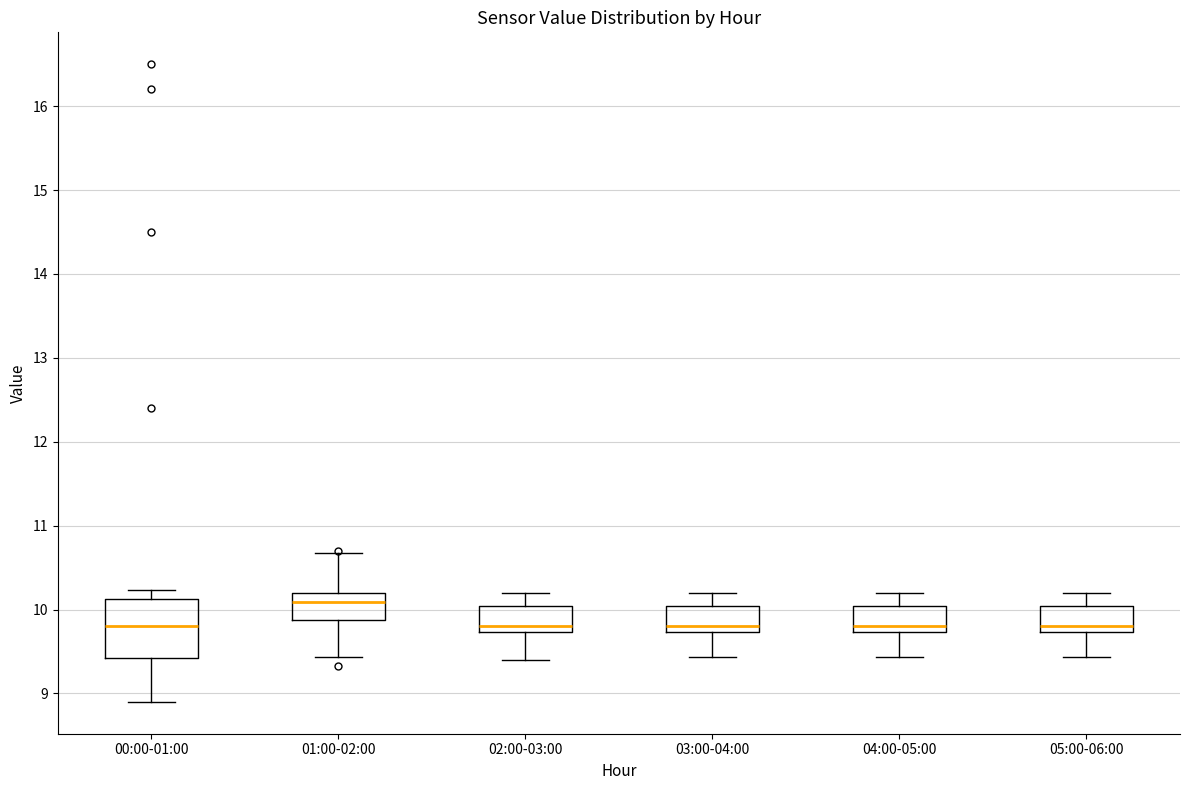

Which box is the tallest, from its lower edge to its upper edge?

00:00-01:00